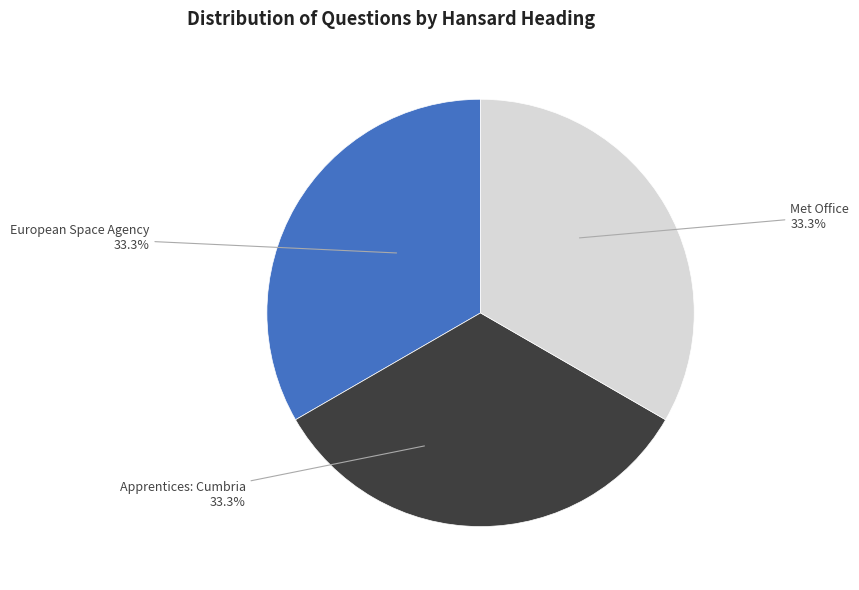

Rank the categories by value from lowest to highest.

European Space Agency (Martin Caton), Apprentices: Cumbria (Tim Farron), Met Office (Dr William McCrea)